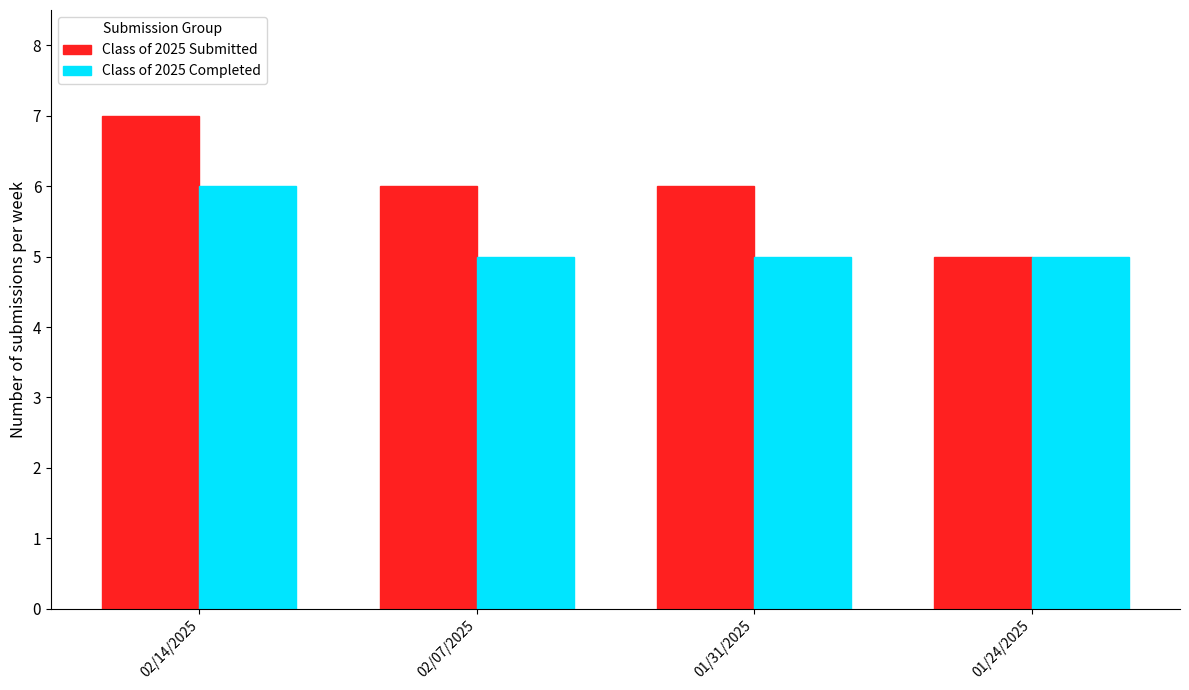

How many series are shown in this chart?

2